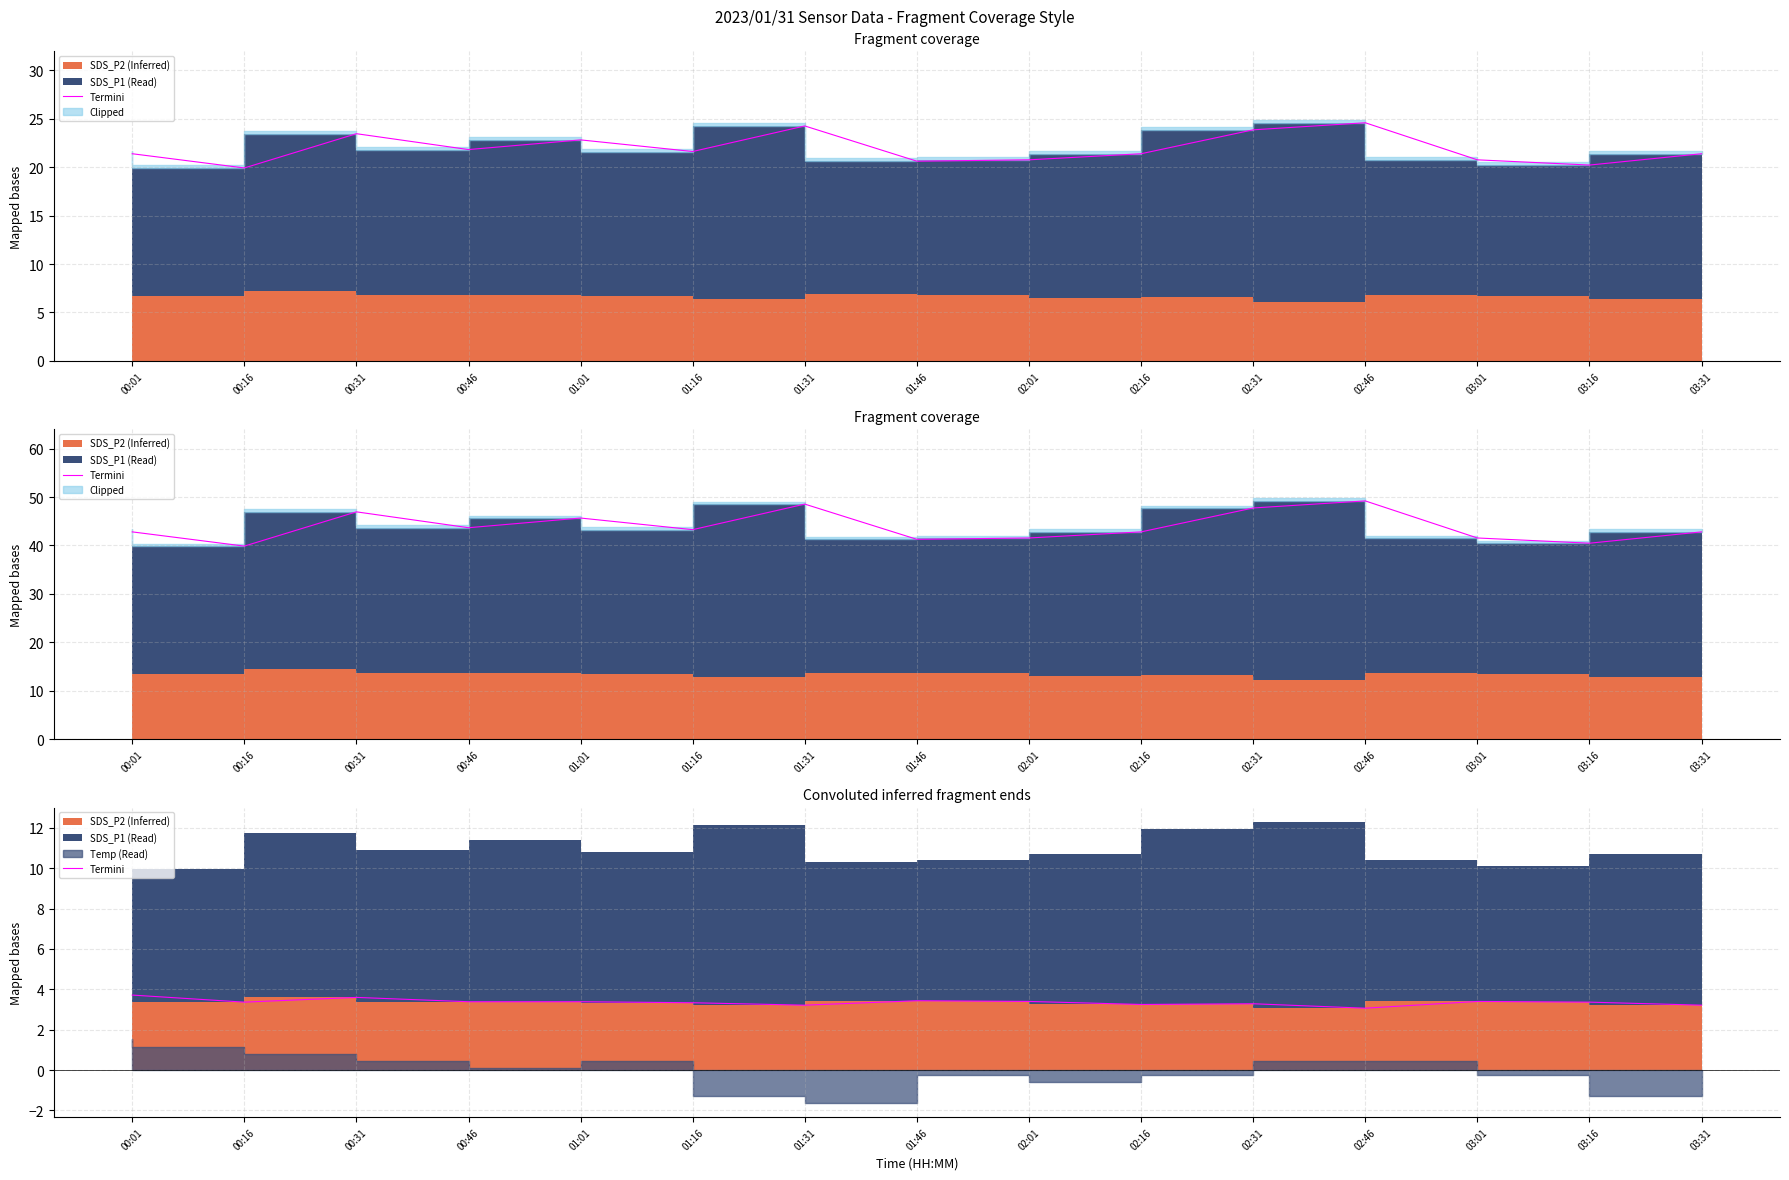

True or false: there are more than 1 points higher than both neighbors.

True